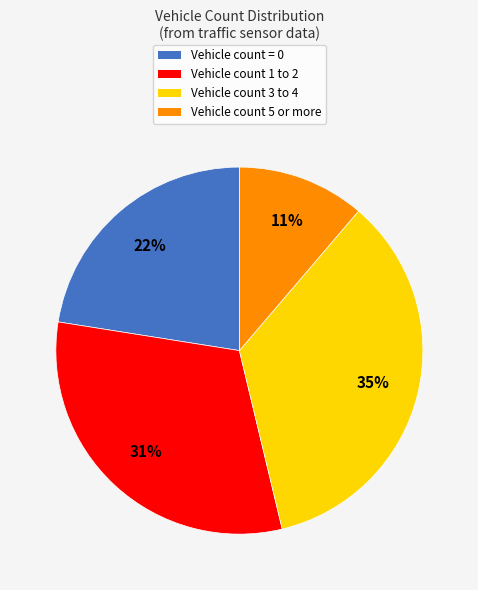

Is there any slice that represents more than half of the pie?

No